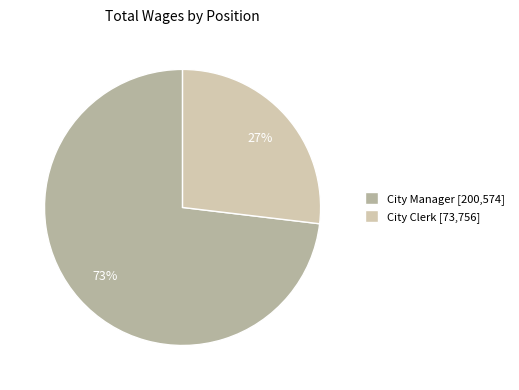

Approximately how many times larger is the value at City Clerk compared to City Manager?

0.4